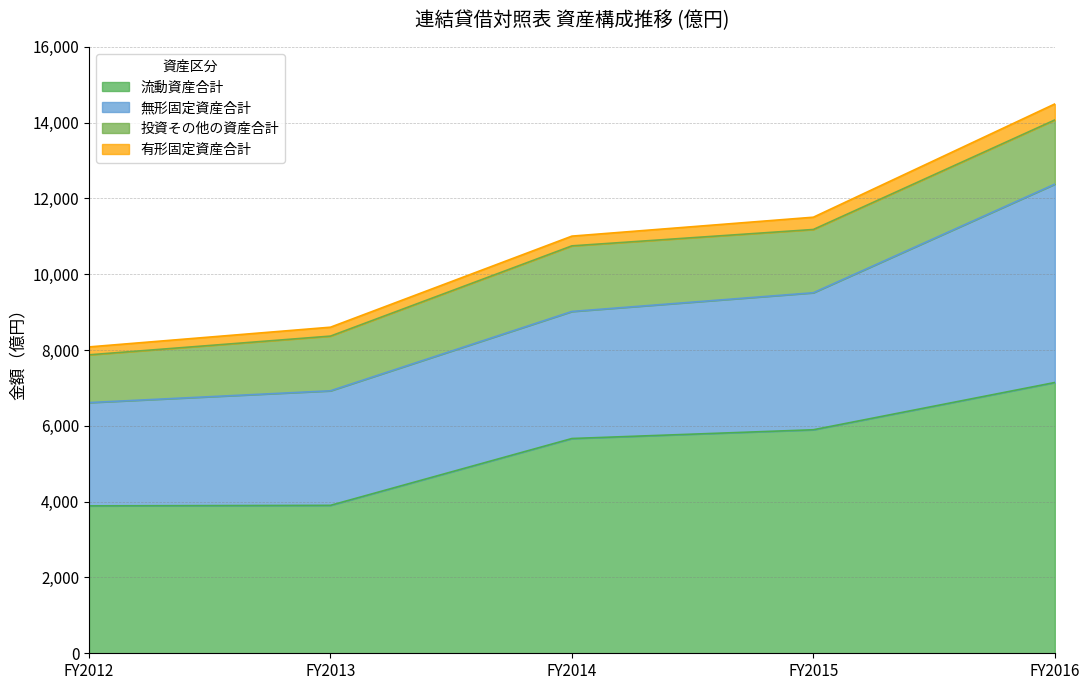

At FY2014, list the series in order from largest to smallest.

流動資産合計, 無形固定資産合計, 投資その他の資産合計, 有形固定資産合計